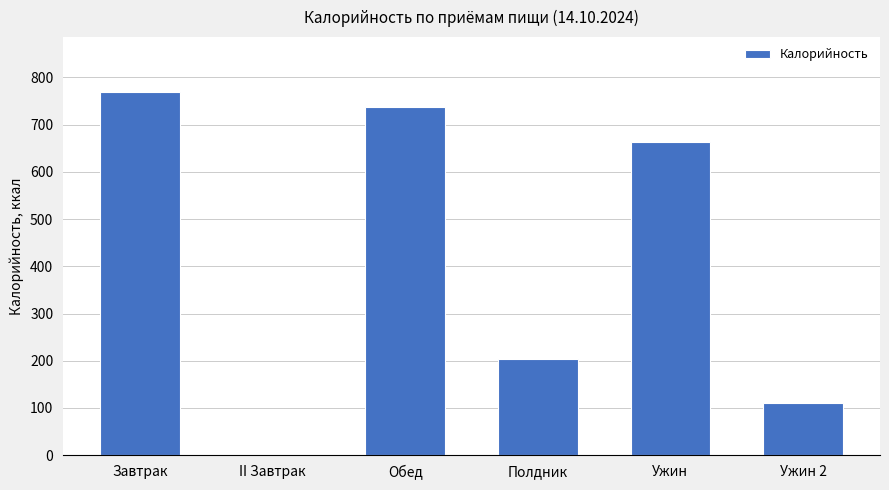

Is it true that the value at Обед is 1046?

False